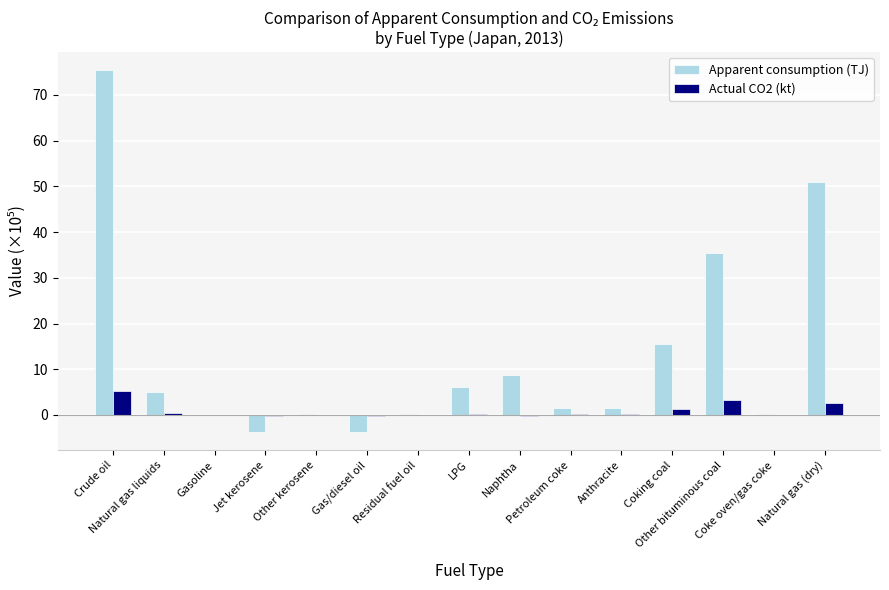

What is the greatest value displayed?

75.4